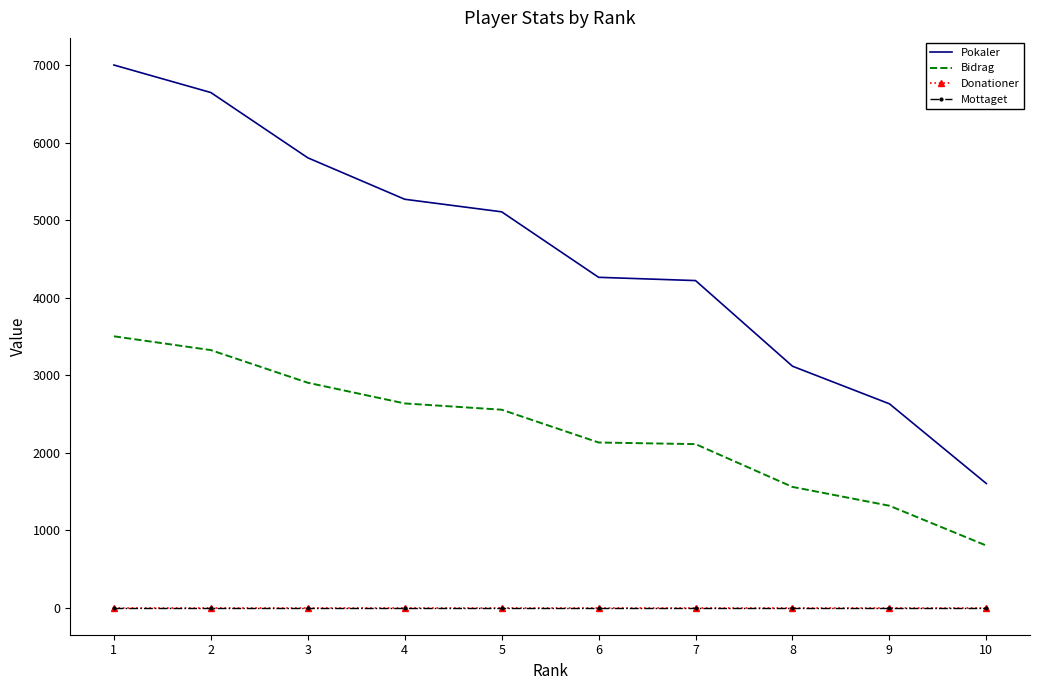

Is this an area chart (filled region under the line)?

No